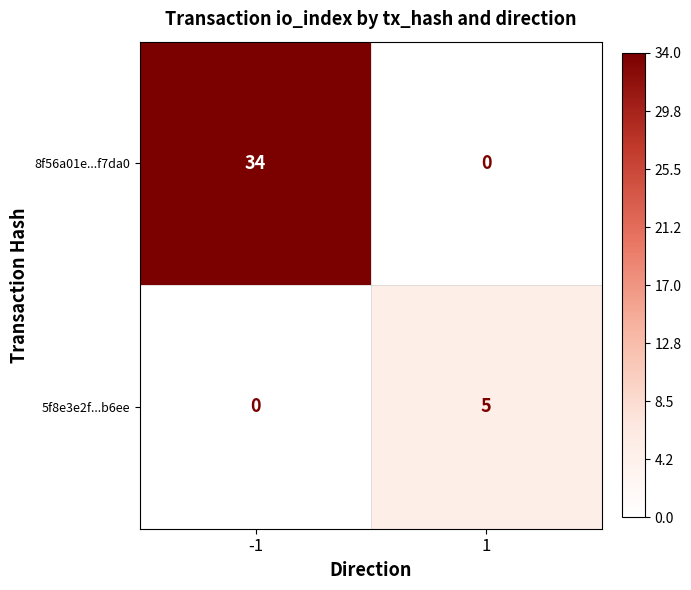

List the series in order of their peak value, highest first.

8f56a01e...f7da0, 5f8e3e2f...b6ee